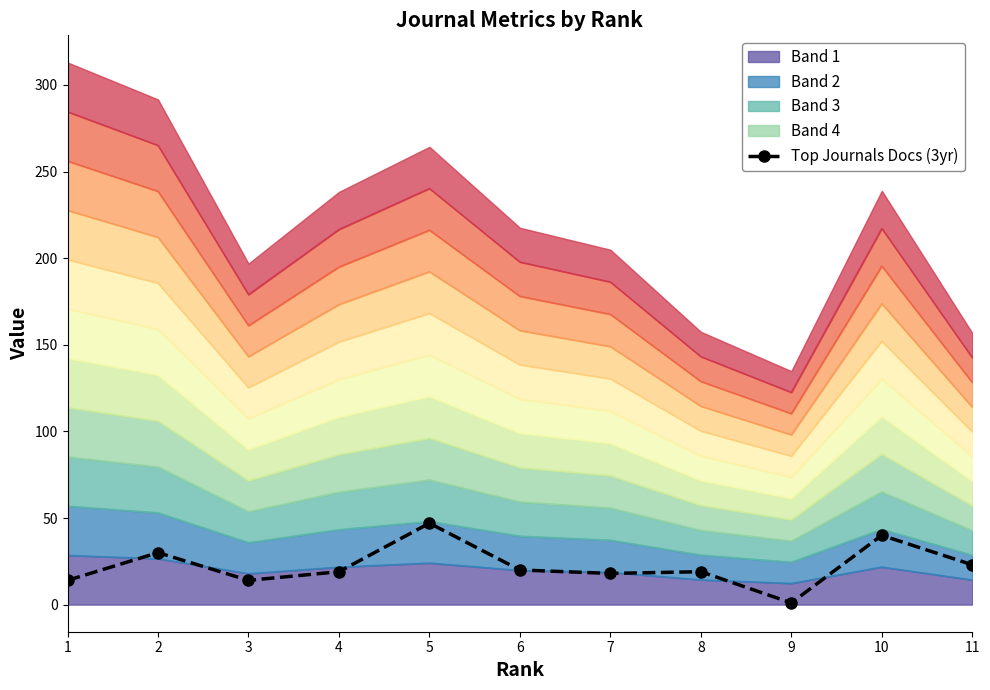

What is the greatest value displayed?

47